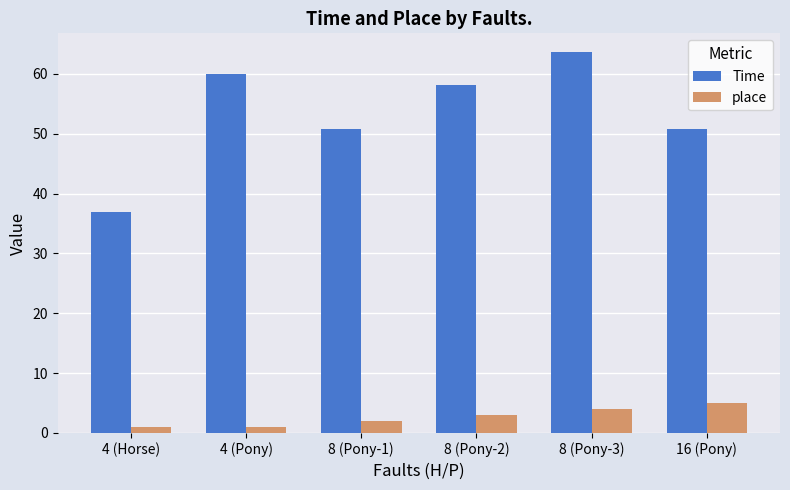

What is the value of the place bar at the 2nd from the left?

1.0